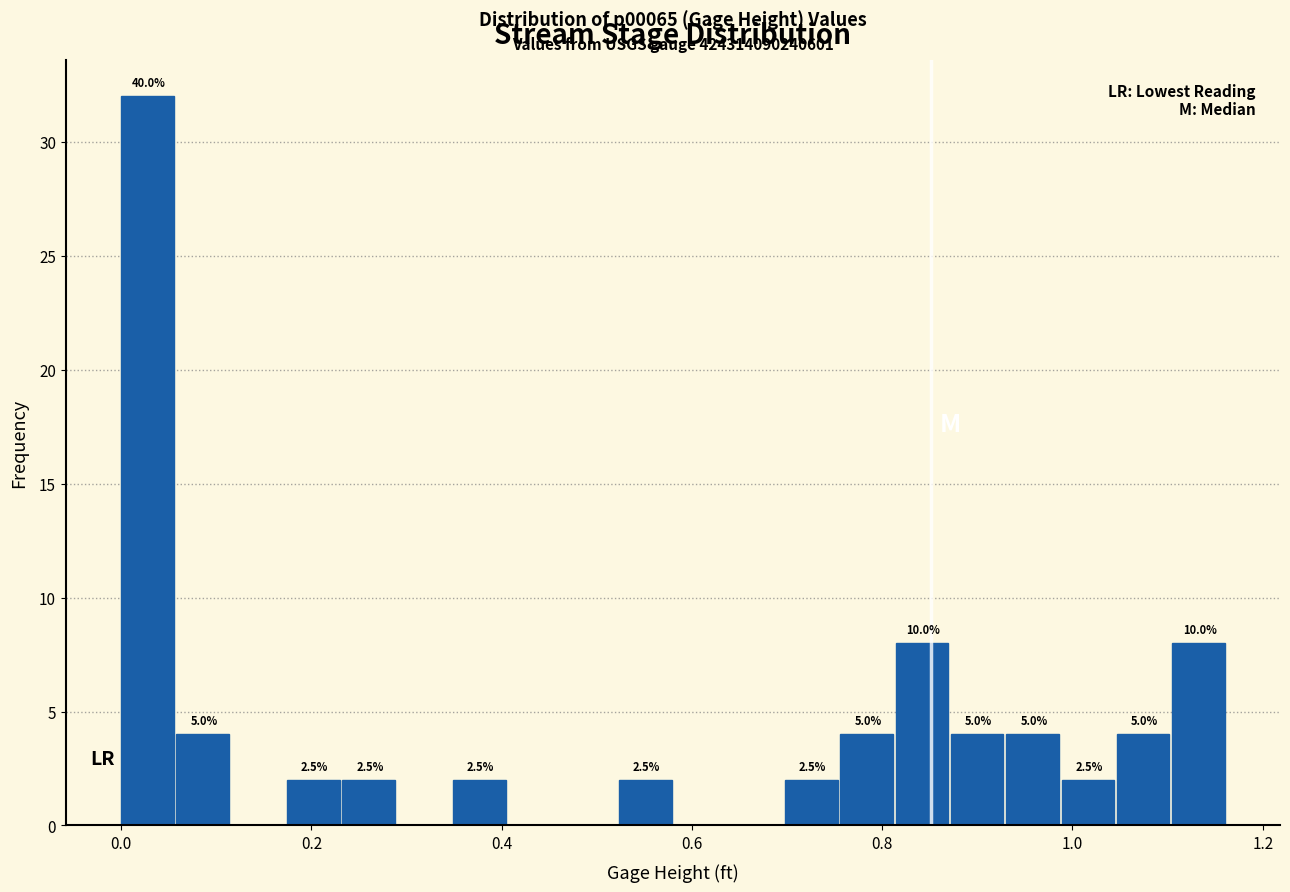

Read against the x-axis, roughly where is the centre of the tallest bar?

0.02